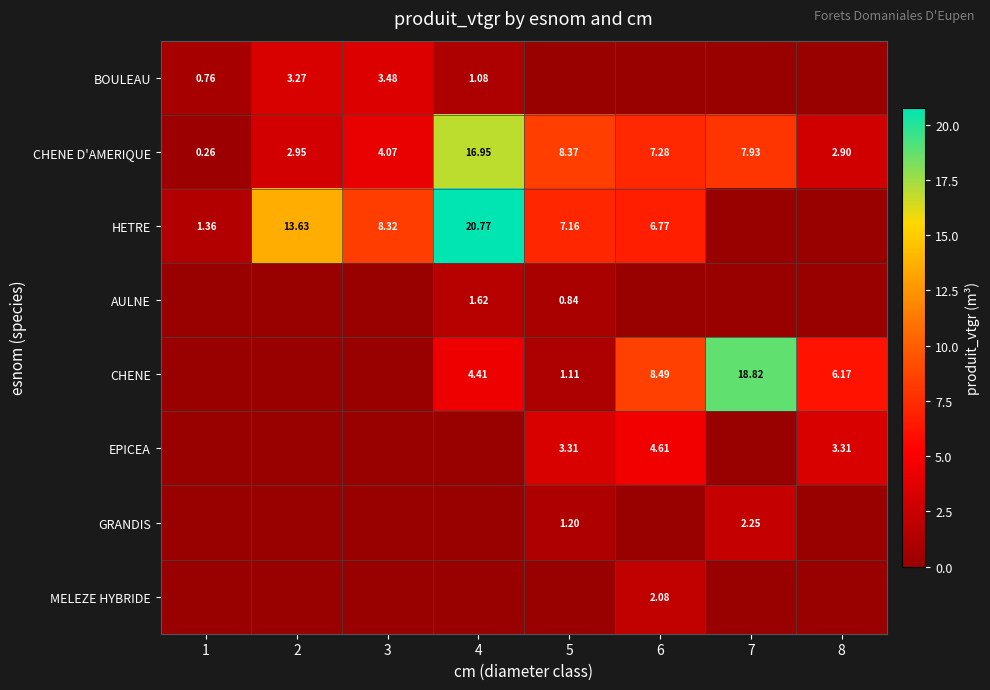

Is it true that MELEZE HYBRIDE equals 2.1 at 6?

True